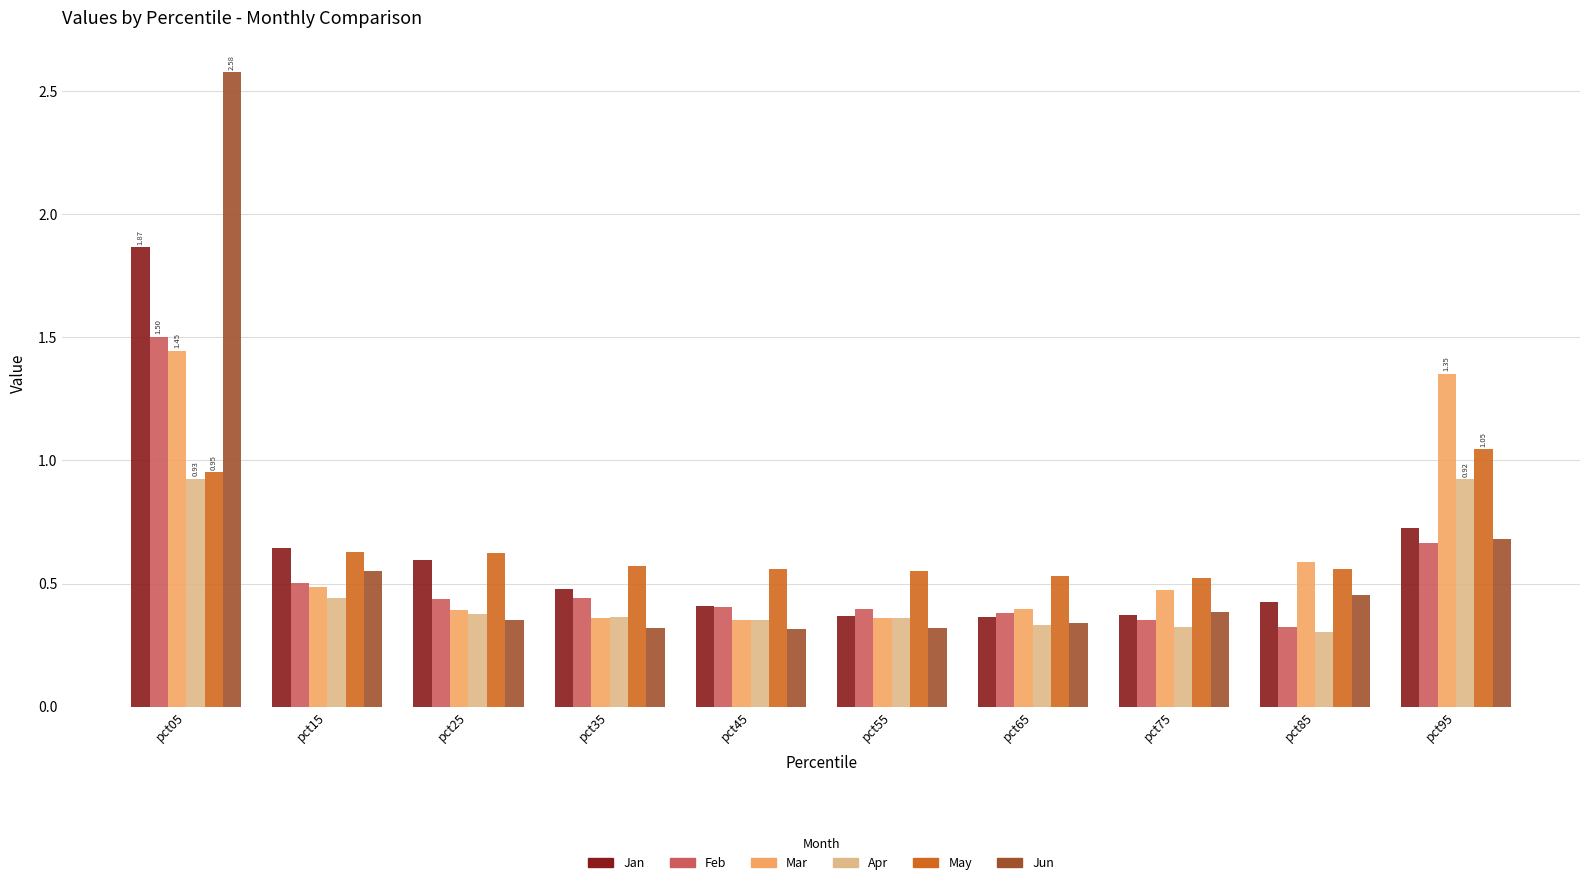

The value of Apr at pct45 is 0.4. True or false?

True